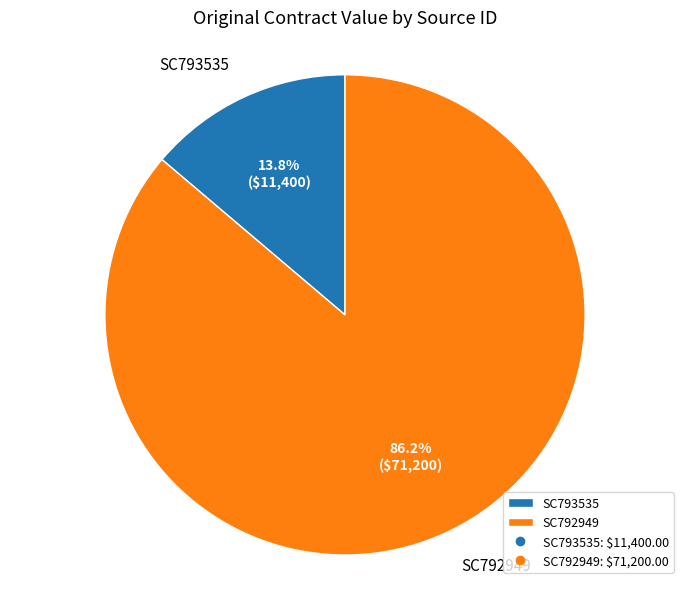

What percentage is the SC792949 slice, to the nearest percent?

86%